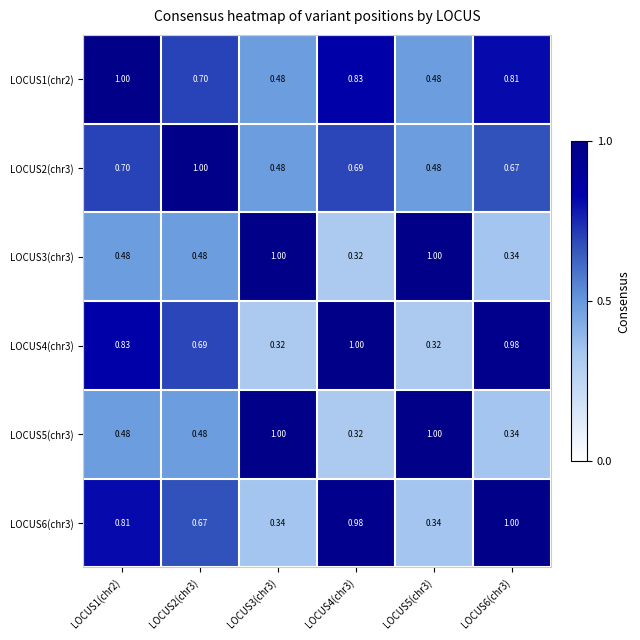

Is the value of LOCUS6(chr3) at LOCUS1(chr2) greater than the value of LOCUS2(chr3) at LOCUS3(chr3)?

Yes